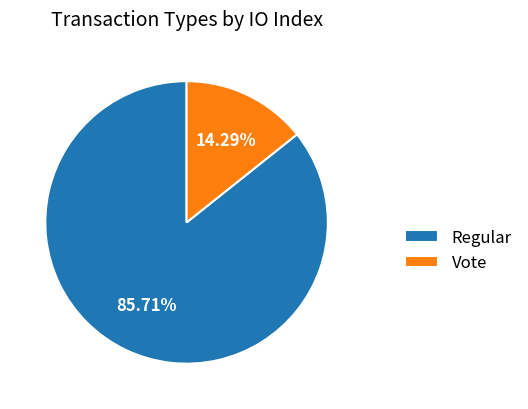

Which category accounts for the majority?

Regular